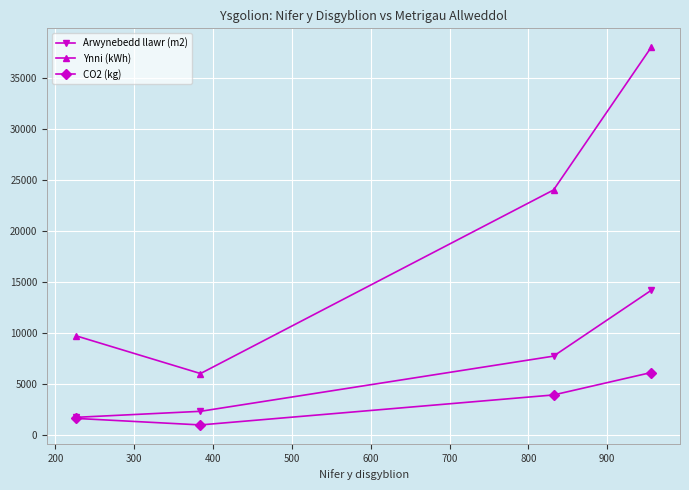

Which series has the largest range (max minus min)?

Ynni (kWh)